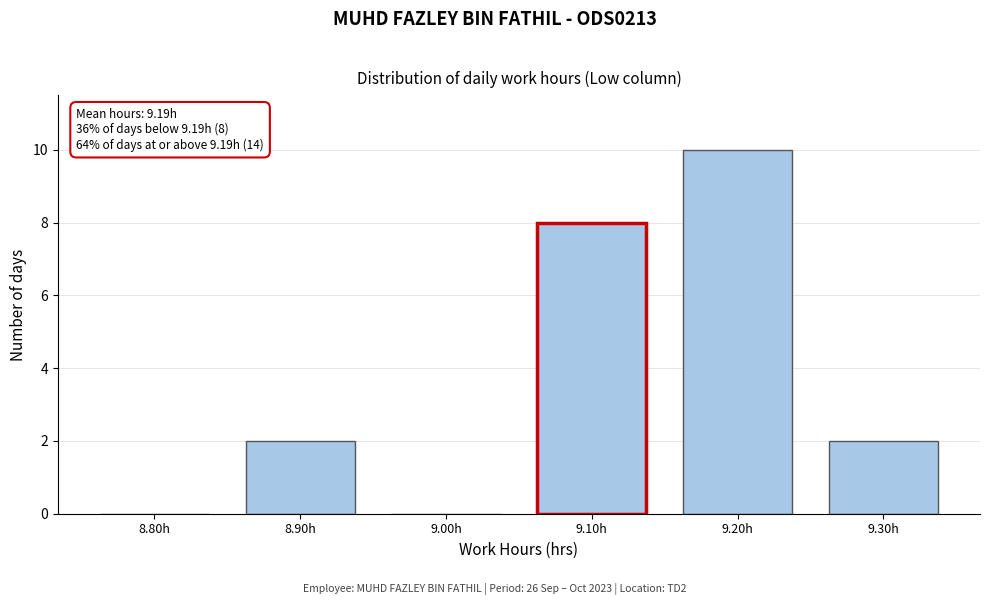

Reading left to right, transcribe all the data shown in this chart.

8.80h=0	8.90h=2	9.00h=0	9.10h=8	9.20h=10	9.30h=2